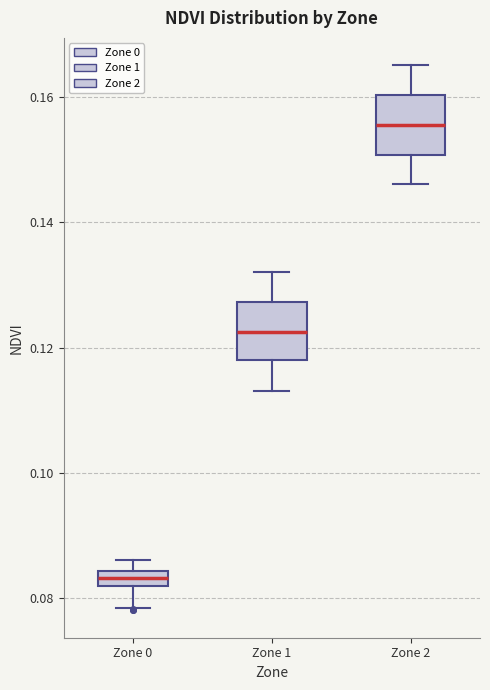

Which box has the highest median line?

Zone 2